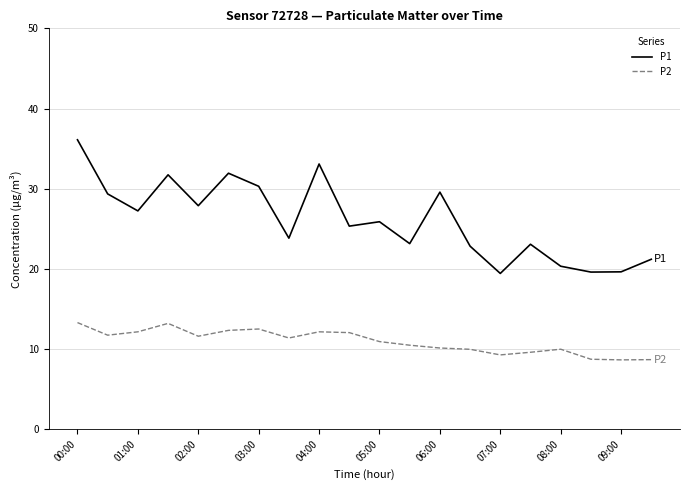

Rank the series by their average value, from lowest to highest.

P2, P1